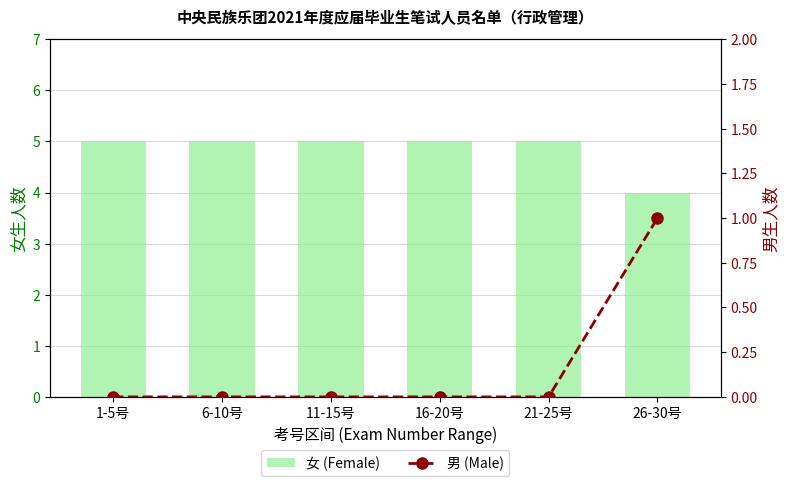

Reading left to right, transcribe all the data shown in this chart.

女 (Female): 1-5号=5	6-10号=5	11-15号=5	16-20号=5	21-25号=5	26-30号=4
男 (Male): 1-5号=0	6-10号=0	11-15号=0	16-20号=0	21-25号=0	26-30号=1